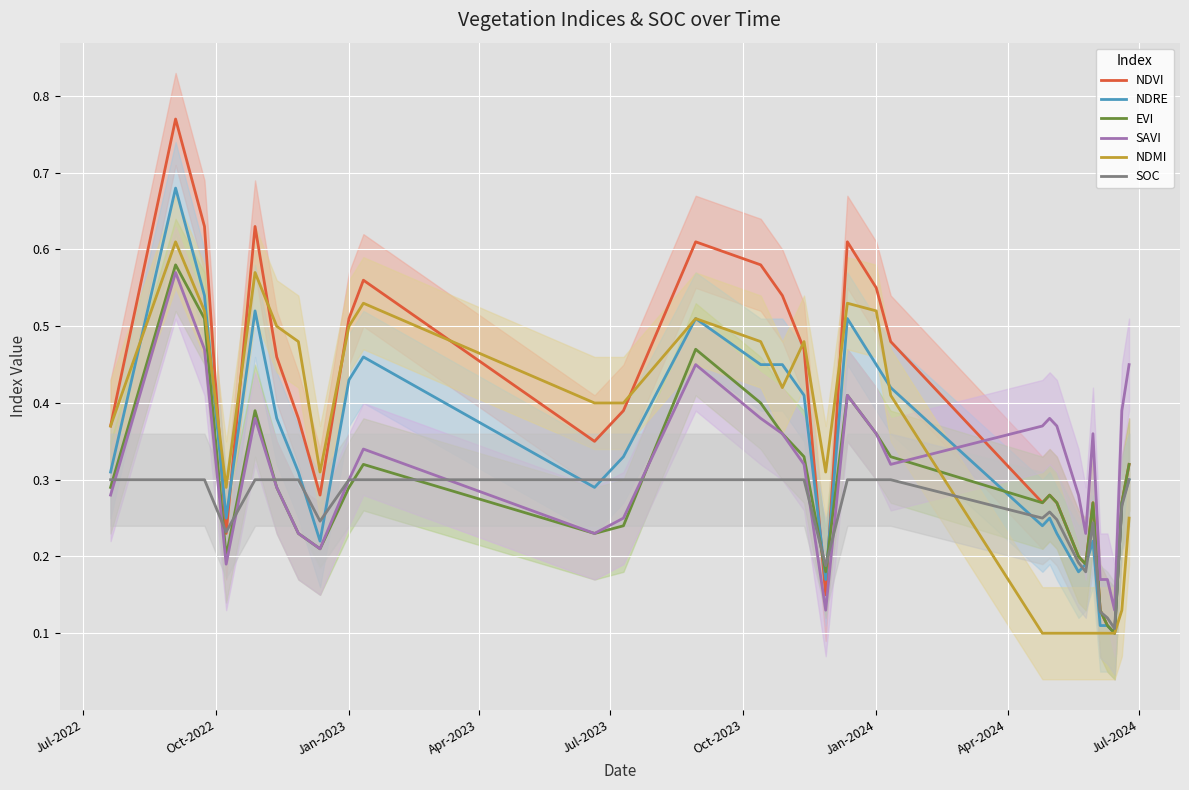

How many interior local valleys does the EVI series have?

7